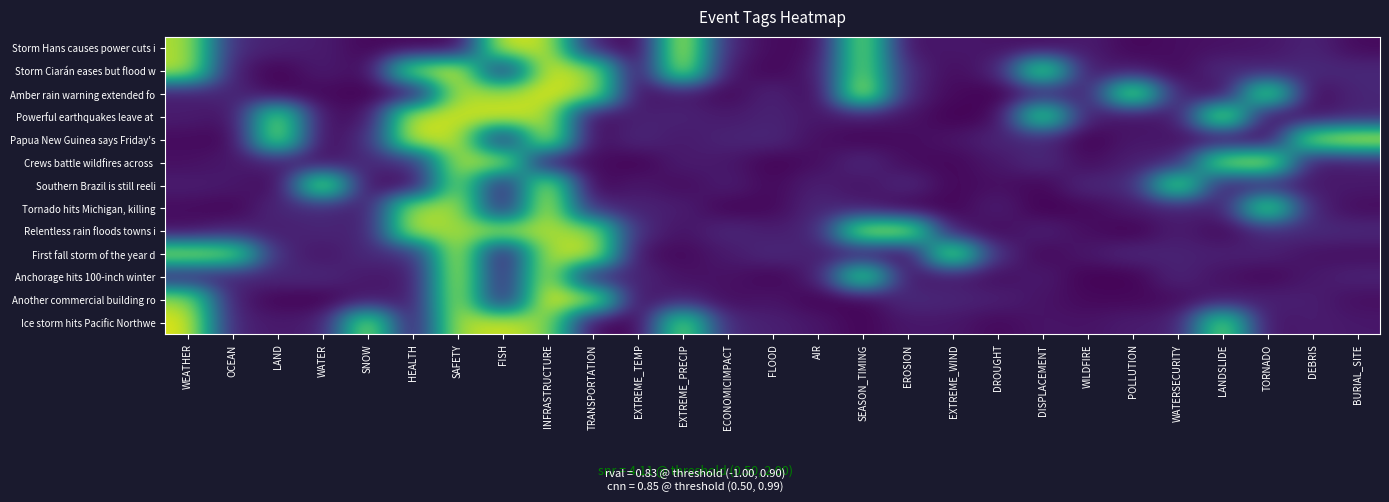

Which label corresponds to the largest value in the chart?

SEASON_TIMING